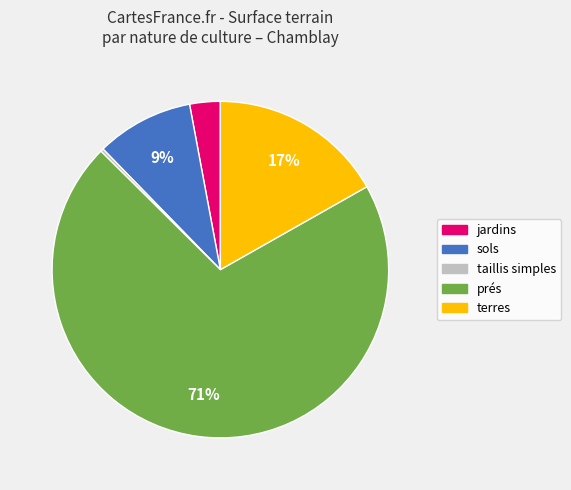

Does any single category account for the majority?

Yes